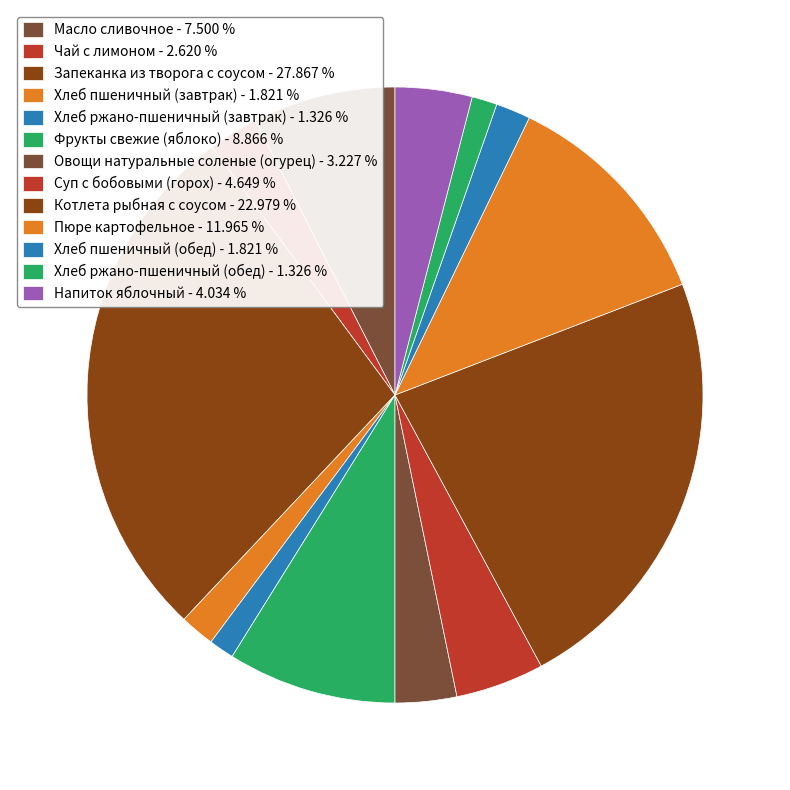

What portion of the pie excludes Суп с бобовыми (горох)?

95.4%